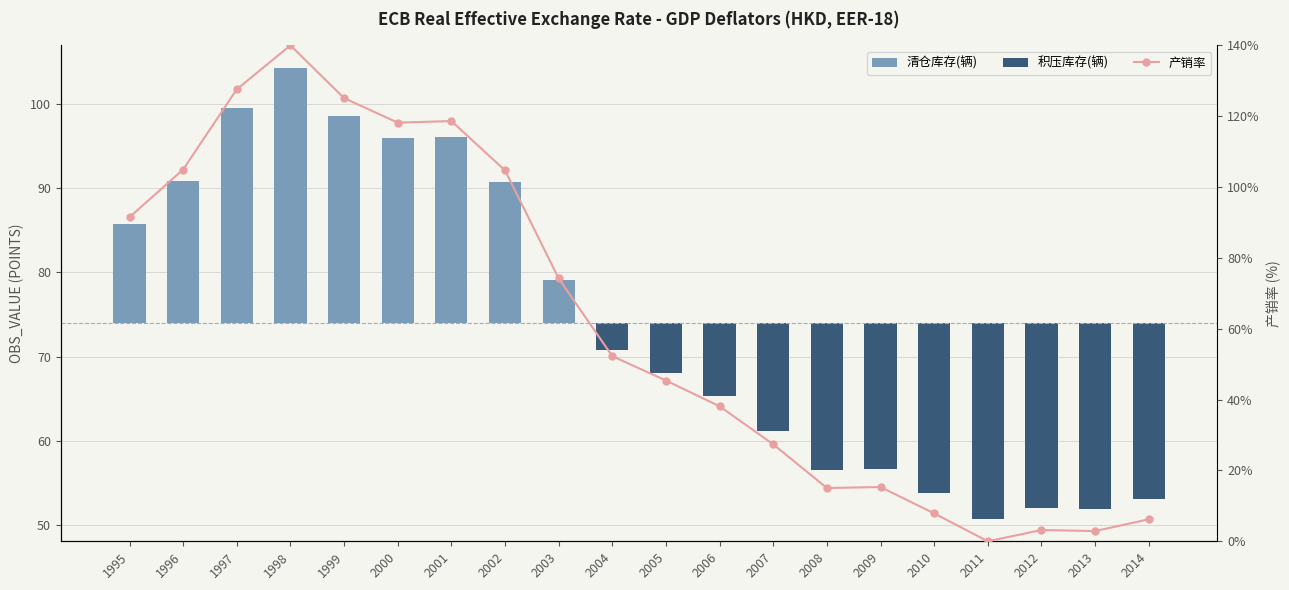

What is the maximum value shown in the chart?

140.0